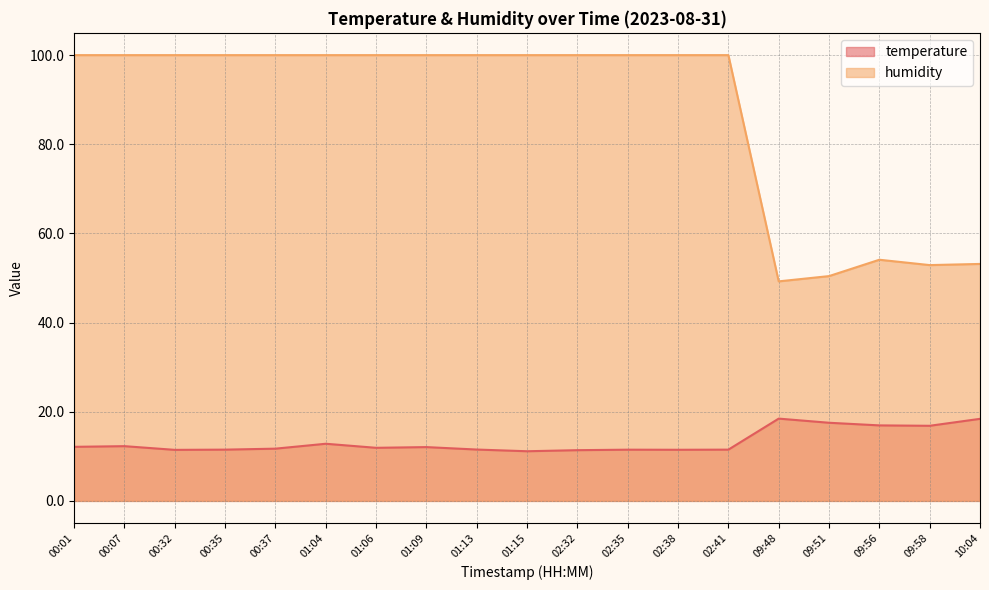

What is the difference between the temperature values at 00:32 and 01:09?

0.6